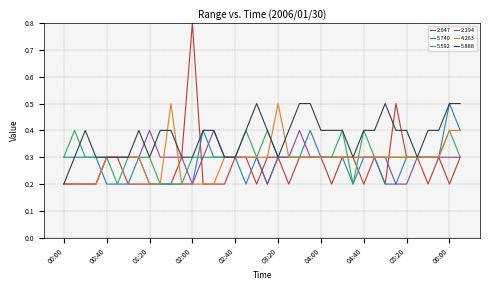

What is the greatest value displayed?

0.8